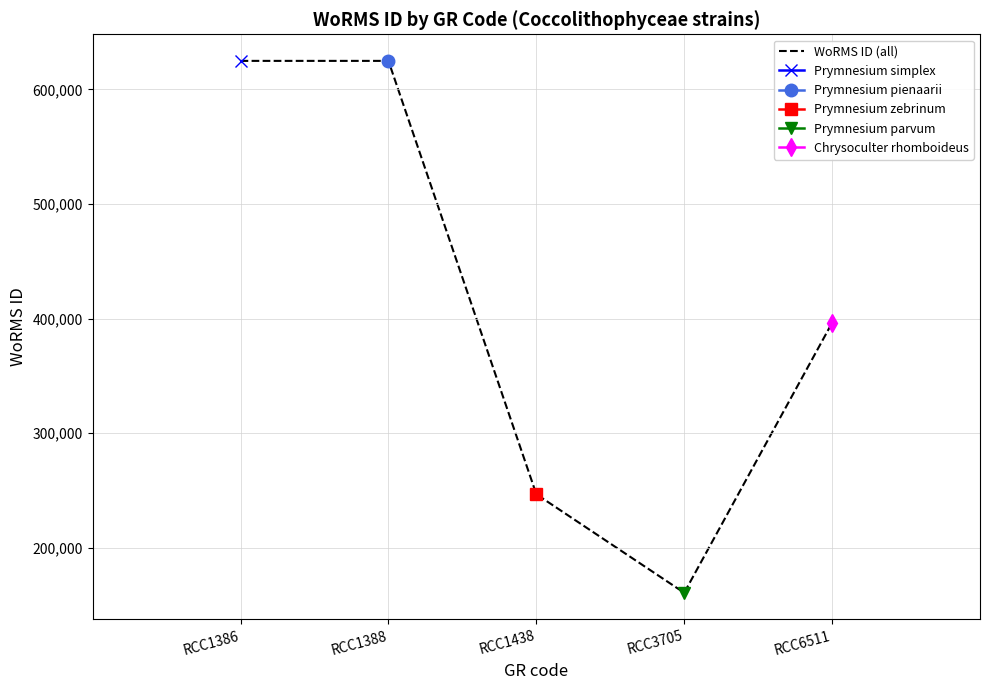

At which label is the value closest to 392769?

RCC6511